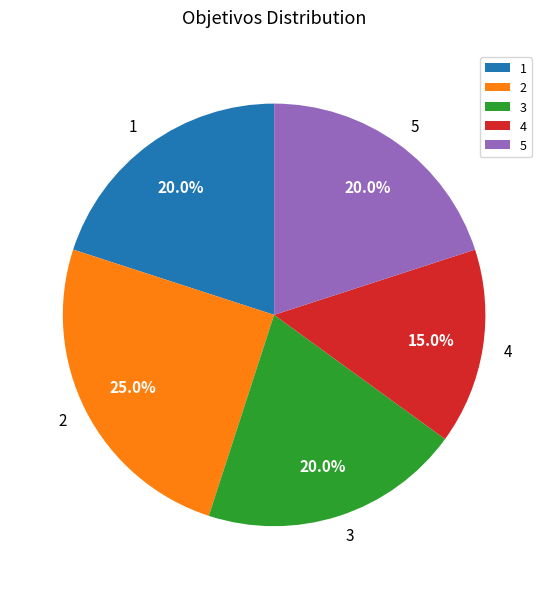

Does 2 represent more than half of the total?

No